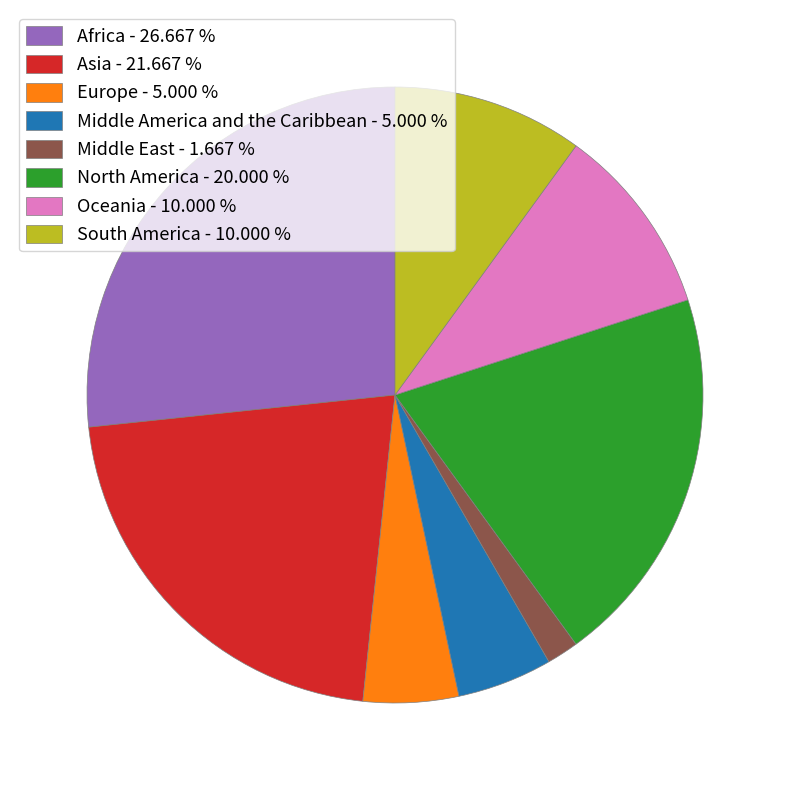

Is the sum of North America and South America greater than half?

No